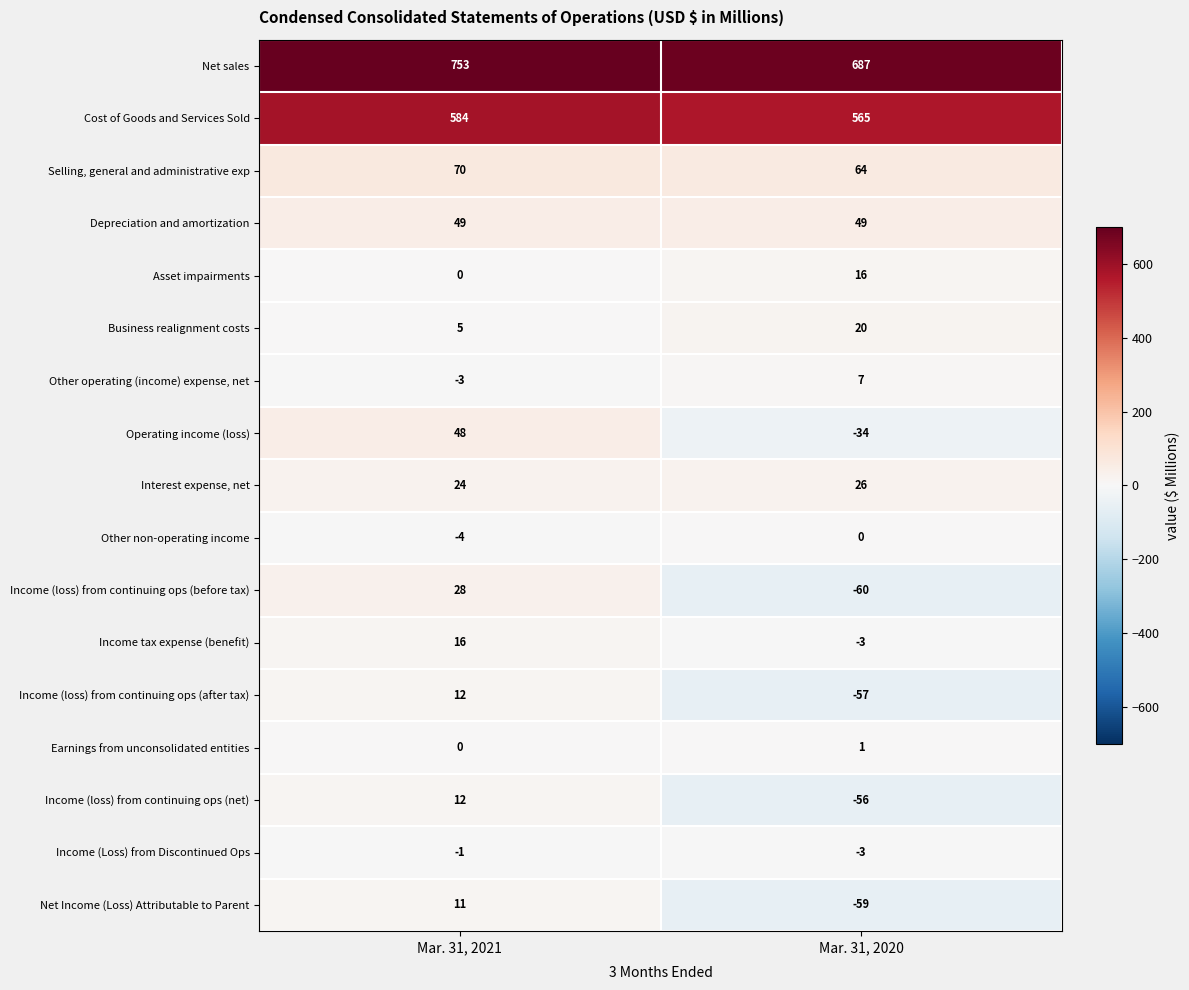

What is the smallest value displayed?

-60